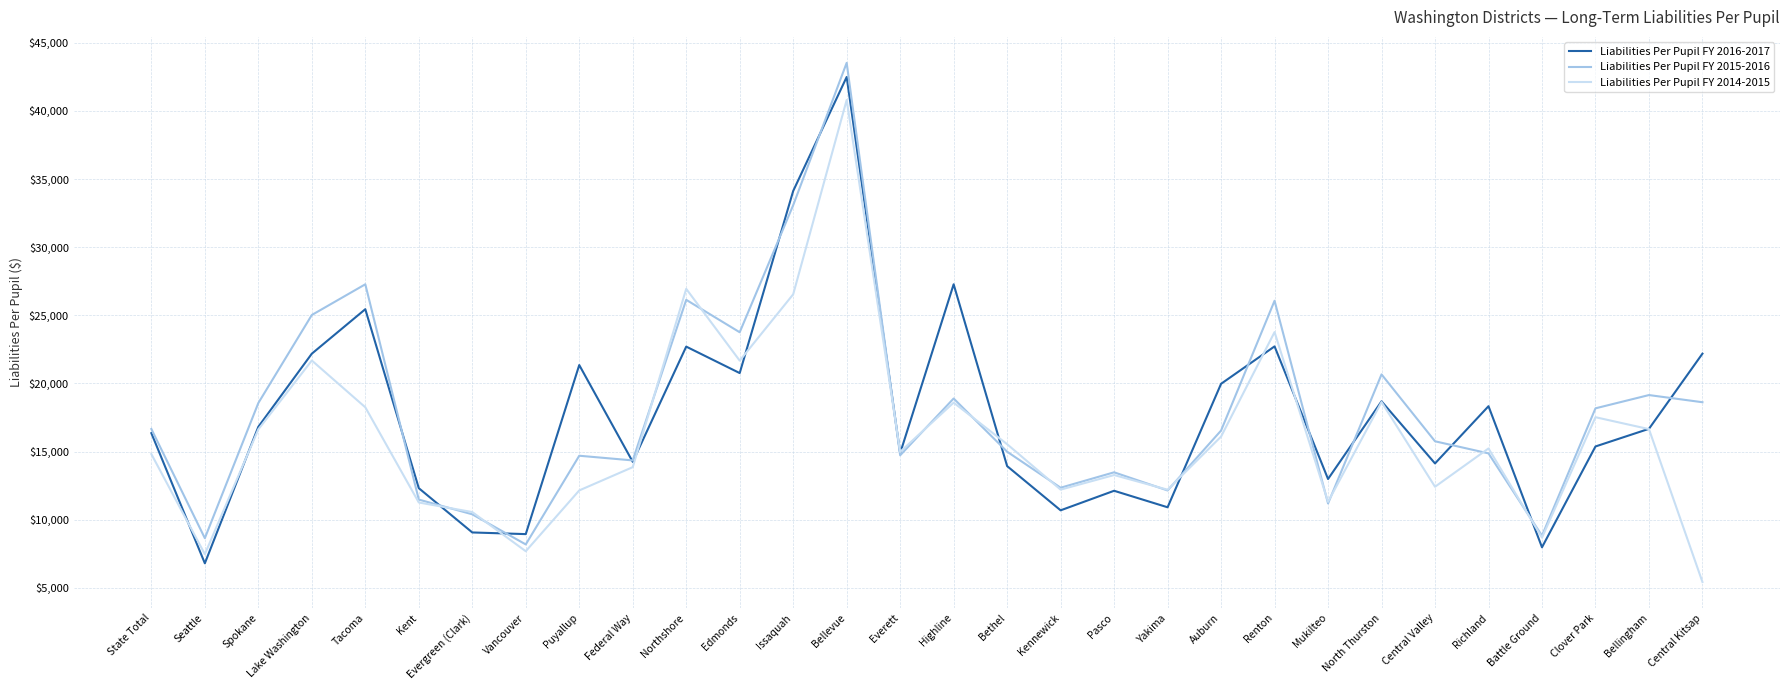

Rank the series by their maximum value, from highest to lowest.

Liabilities Per Pupil FY 2015-2016, Liabilities Per Pupil FY 2016-2017, Liabilities Per Pupil FY 2014-2015